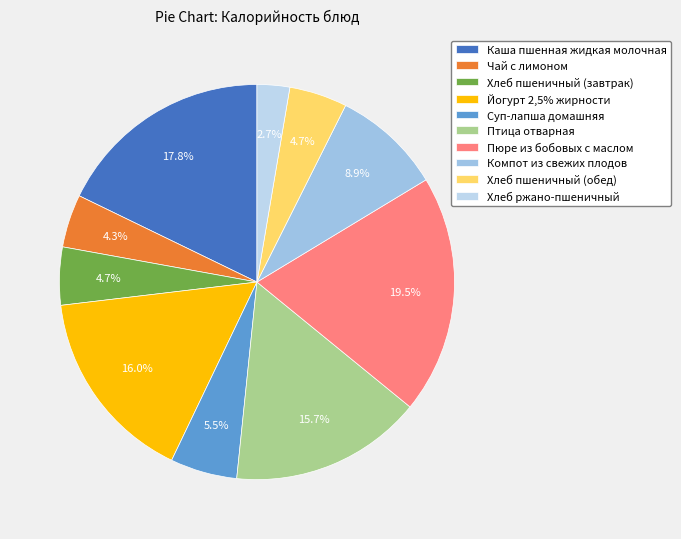

True or false: Йогурт 2,5% жирности accounts for 16% of the total.

True